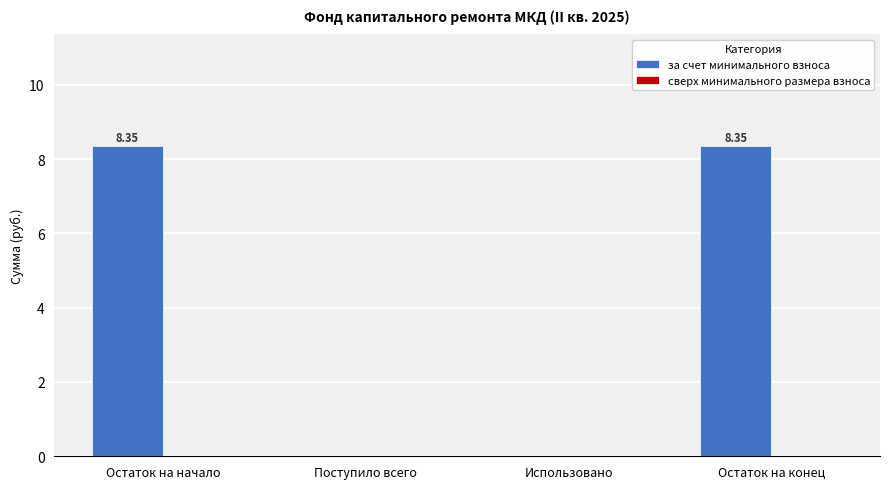

Between Использовано and Остаток на конец, which is larger?

Остаток на конец